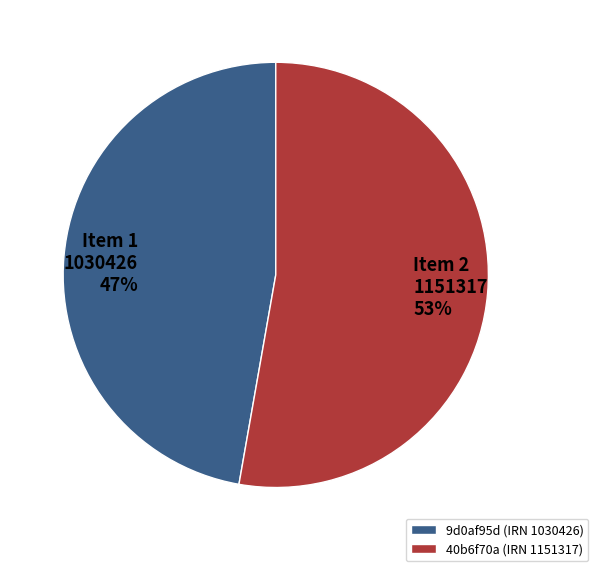

Count the number of slices in the pie.

2